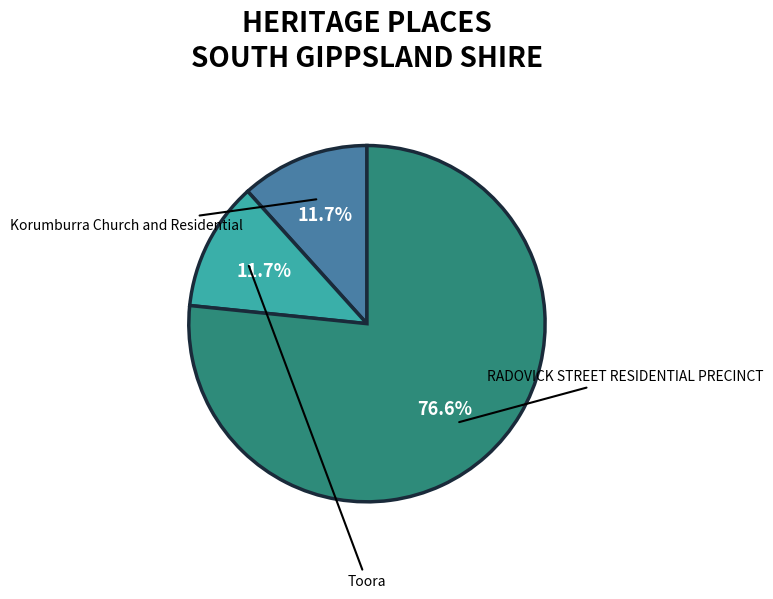

What percentage is NOT represented by RADOVICK STREET RESIDENTIAL PRECINCT?

23.4%